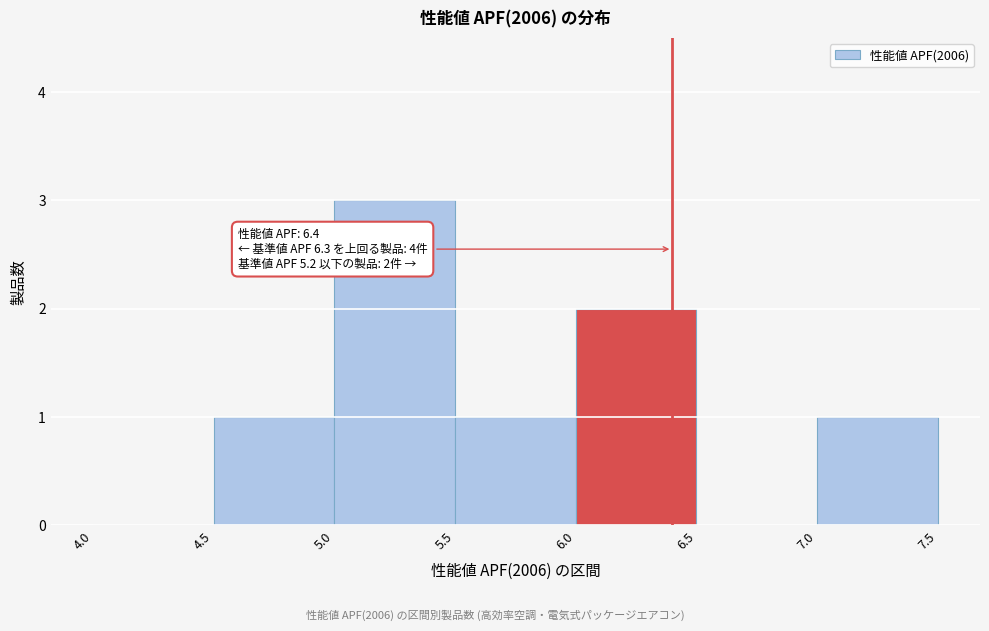

Over which range of the x-axis is the bar tallest?

5.0 to 5.5